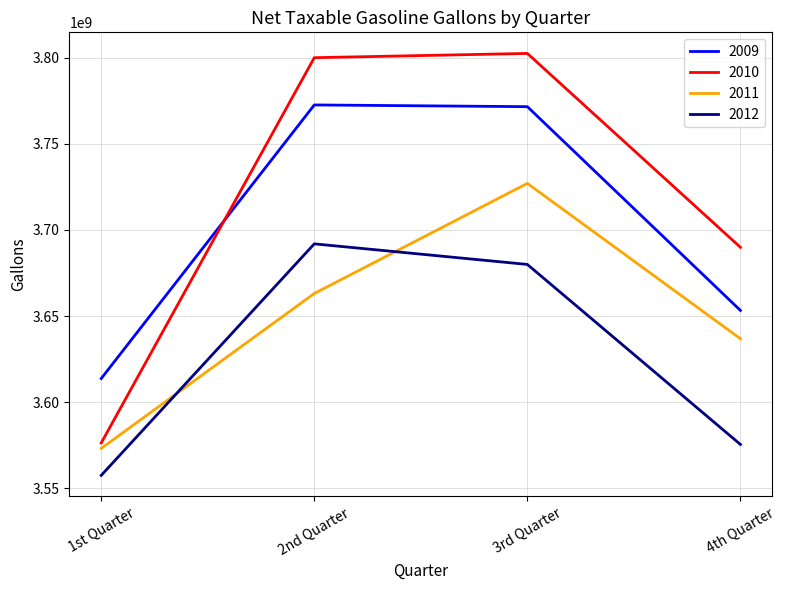

True or false: 2009 and 2012 intersect in this chart.

False